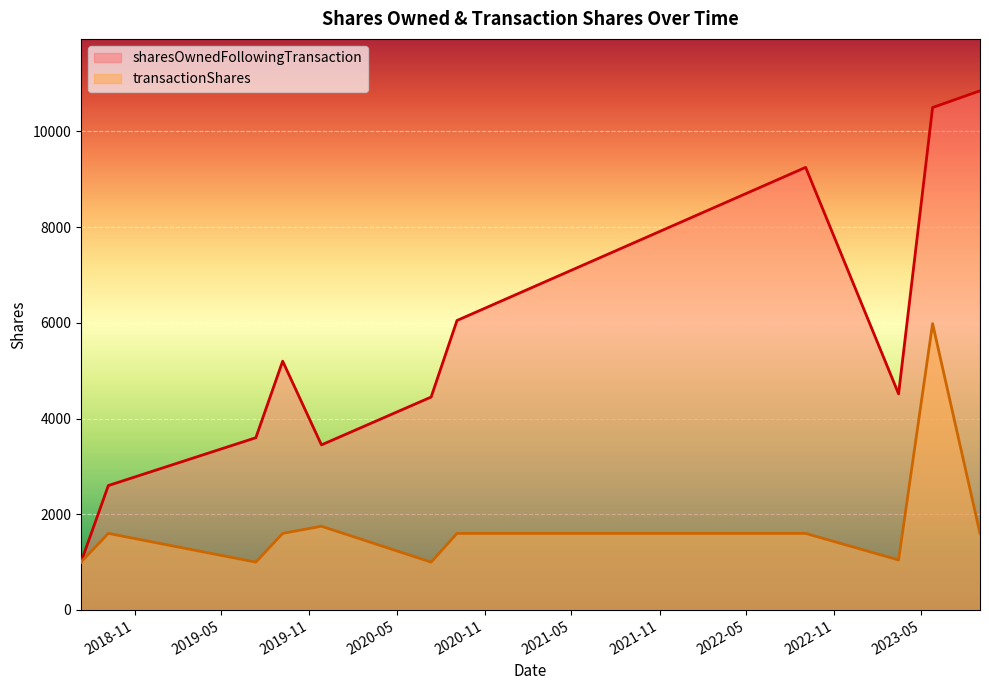

What is the sum of all sharesOwnedFollowingTransaction values?

69116